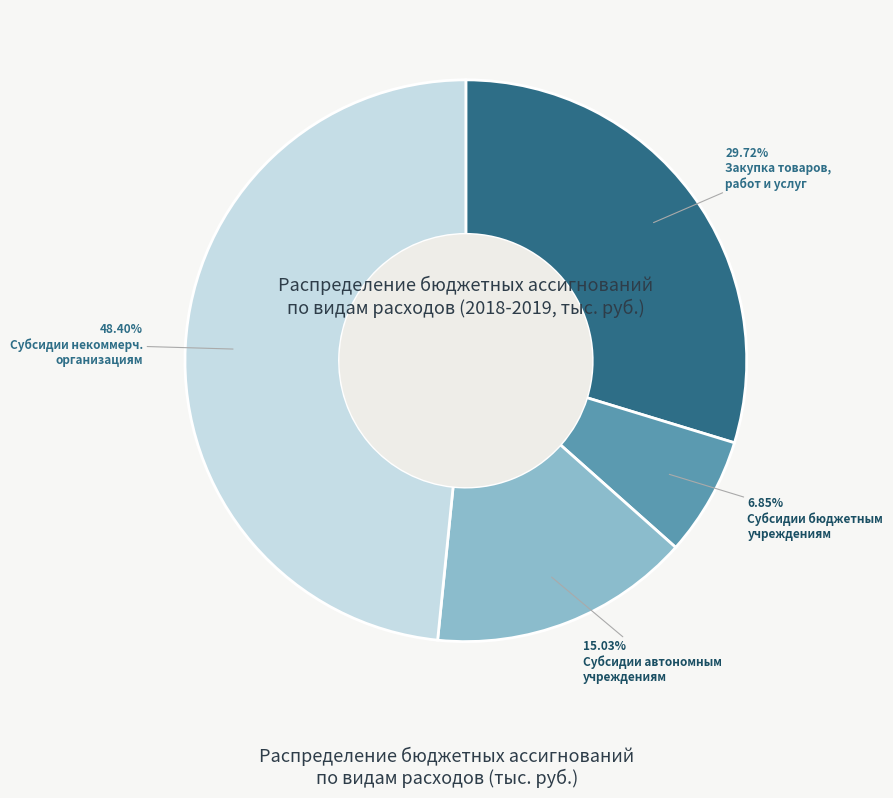

Is there any slice that represents more than half of the pie?

No